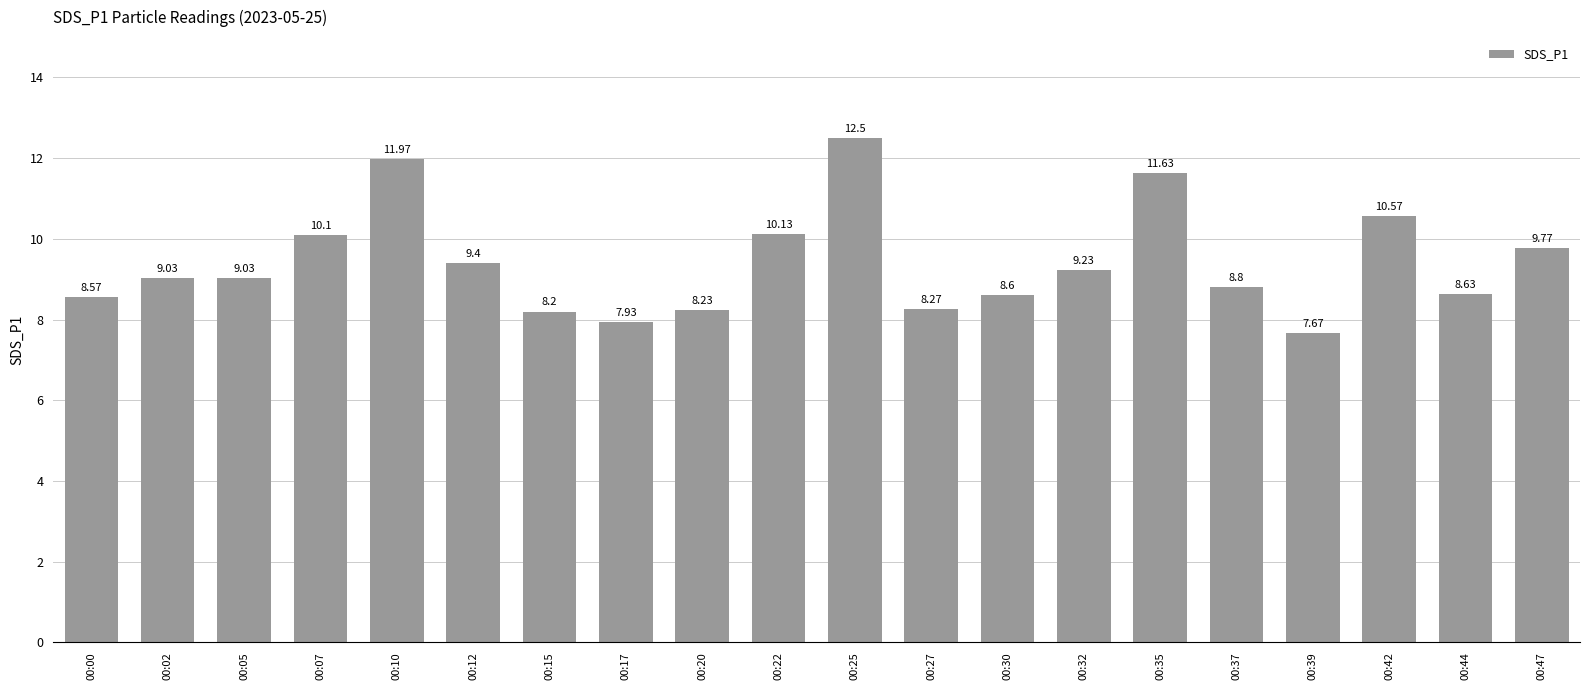

Reading left to right, what are all the values shown in this chart?

8.6	9.0	9.0	10.1	12.0	9.4	8.2	7.9	8.2	10.1	12.5	8.3	8.6	9.2	11.6	8.8	7.7	10.6	8.6	9.8